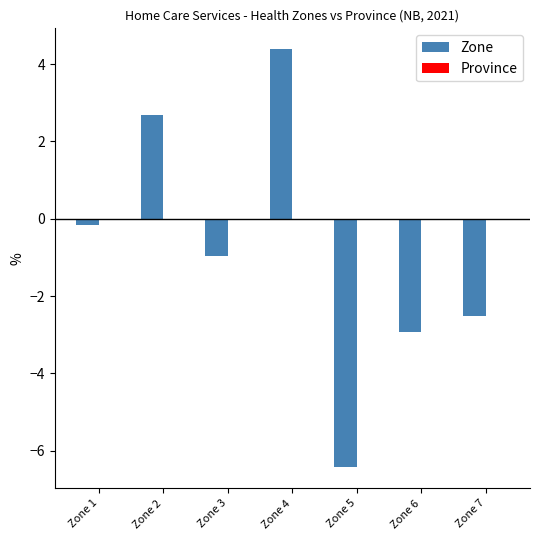

Which label corresponds to the largest value in the chart?

Zone 4